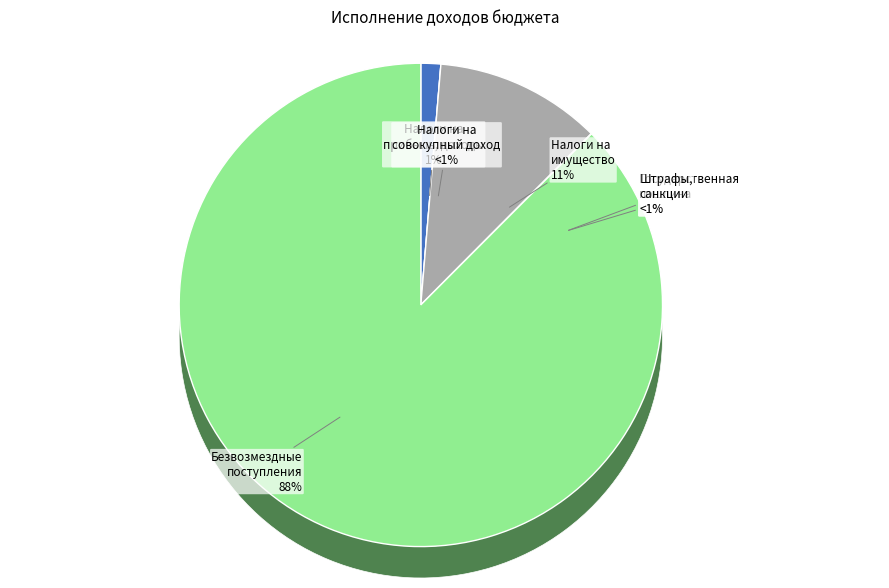

What is the smallest slice in the pie chart?

НАЛОГИ НА СОВОКУПНЫЙ ДОХОД